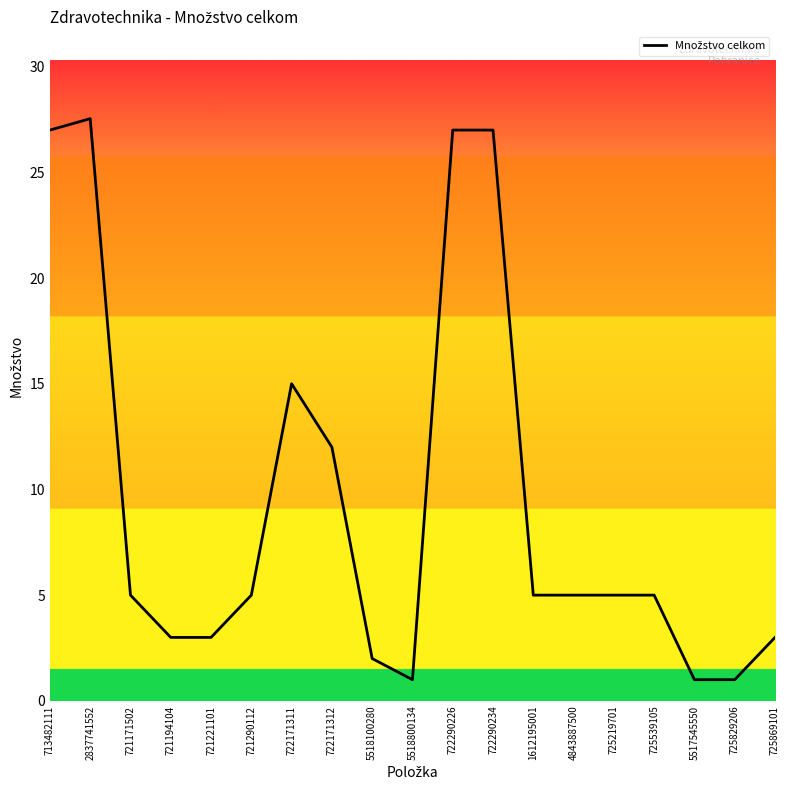

What is the average value?

9.4